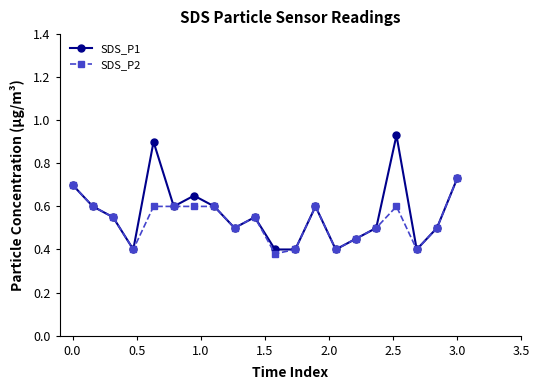

At how many categories does at least one series exceed 0?

20